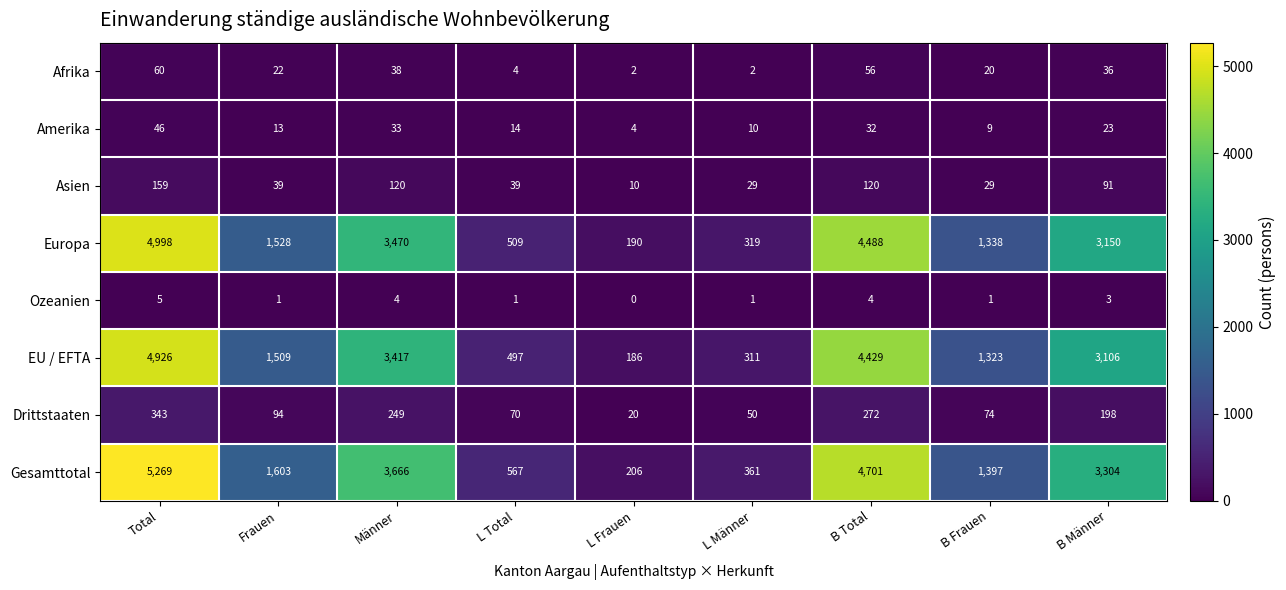

What is the lowest value of the Asien series?

10